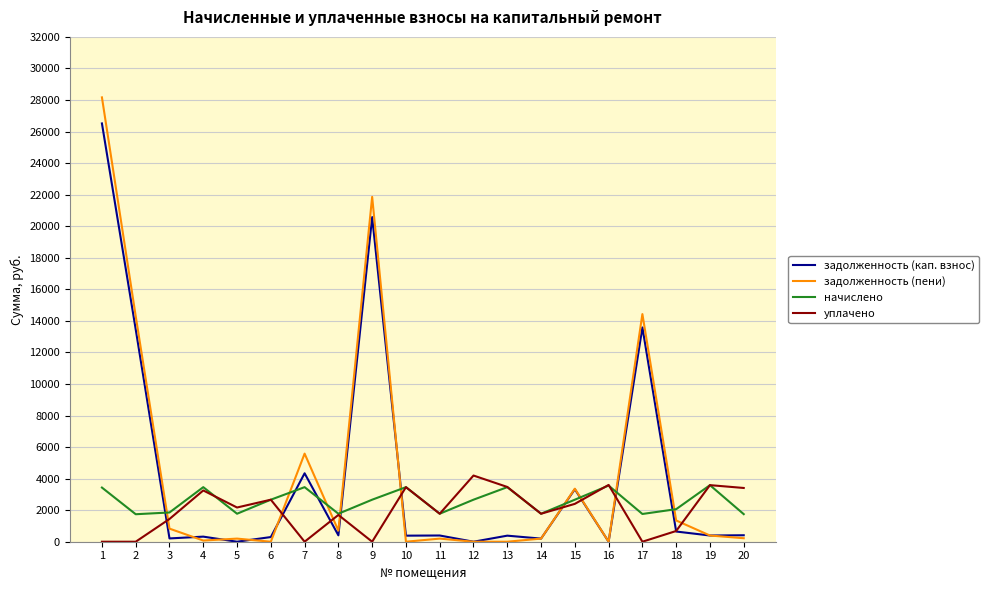

Is the value of уплачено at 2 greater than the value of начислено at 13?

No